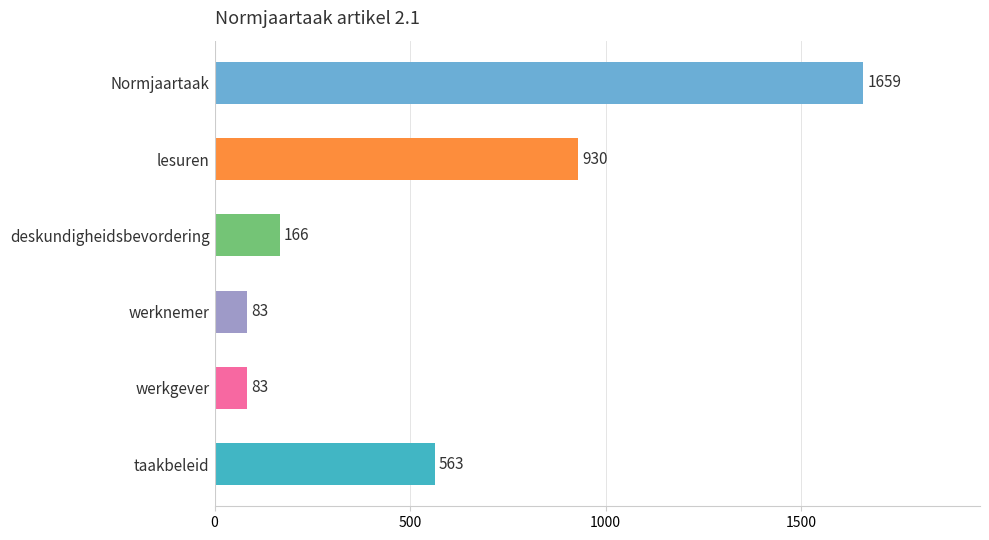

What is the change in value from werkgever to taakbeleid?

+480